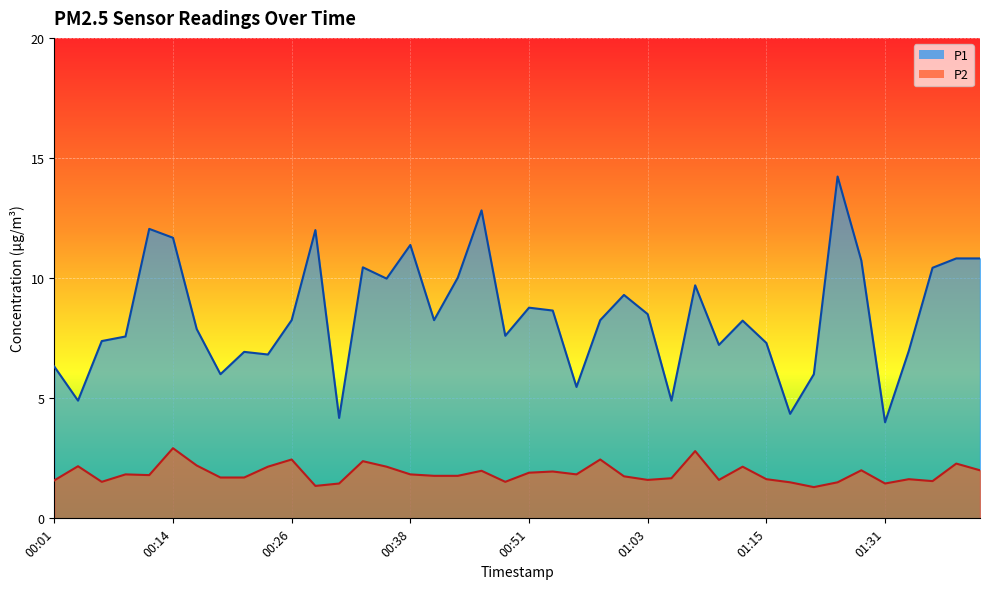

Where does the P1 series first go above 8?

00:11